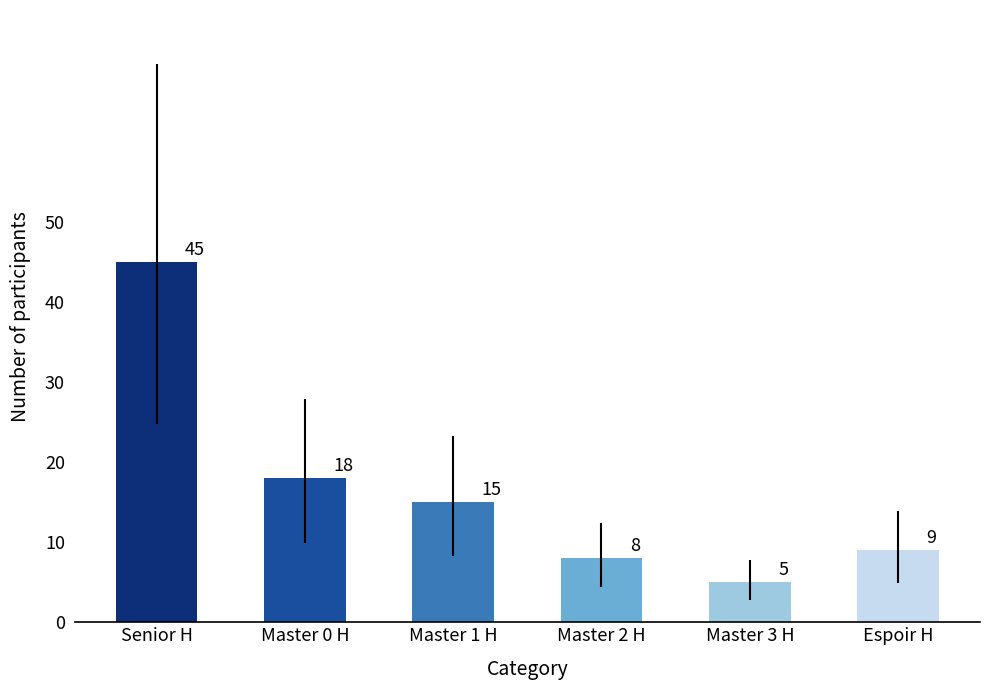

Which category has the highest value across all series?

Senior H